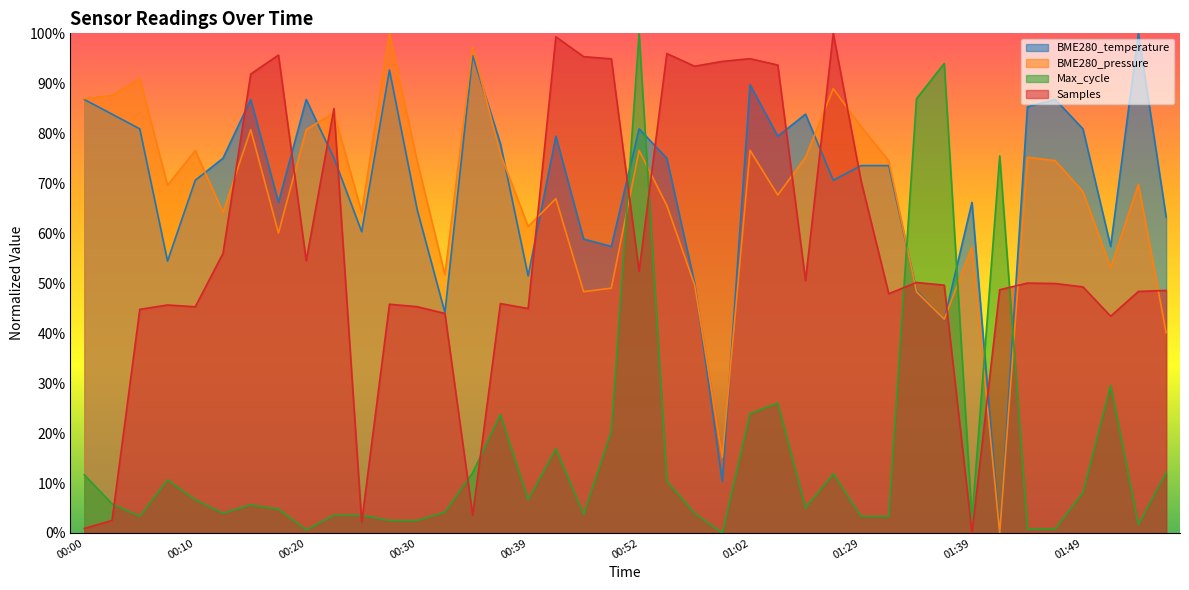

True or false: Samples and Max_cycle cross at least once.

True